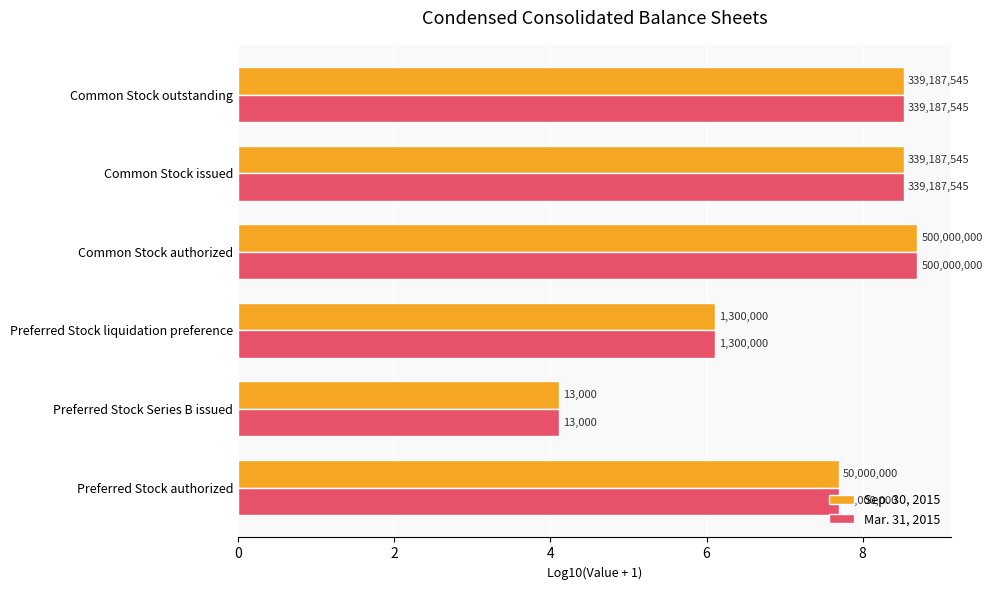

What is the difference between the maximum and minimum values in the Sep. 30, 2015 series?

4.6